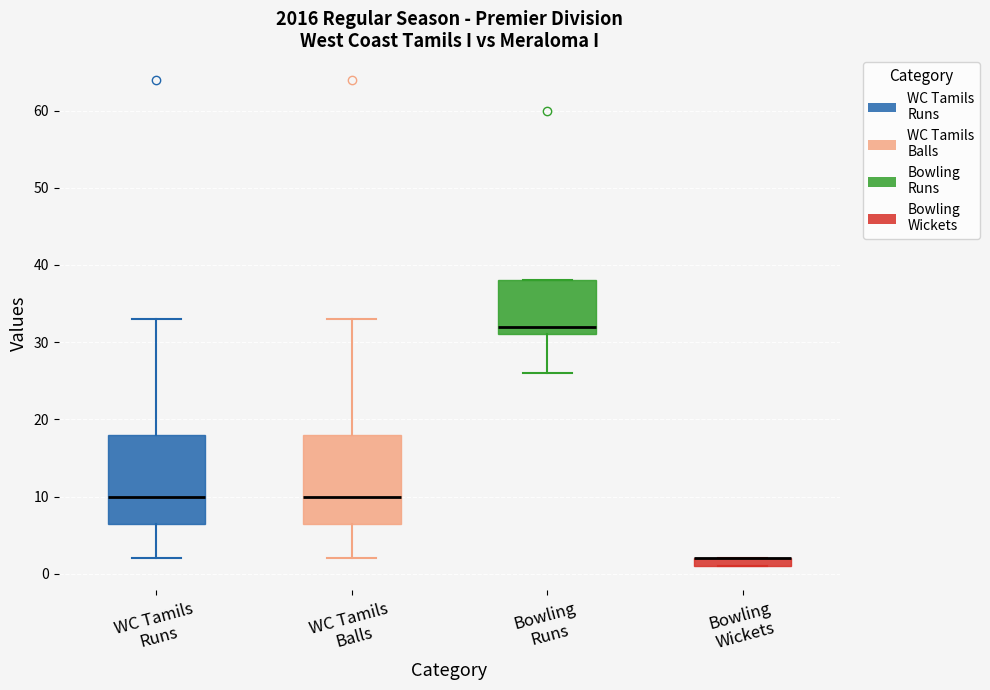

Where does the lower whisker of the box for WC Tamils Runs end on the y-axis? The values are not printed on the chart, so give them approximately, as read against the axis.

2